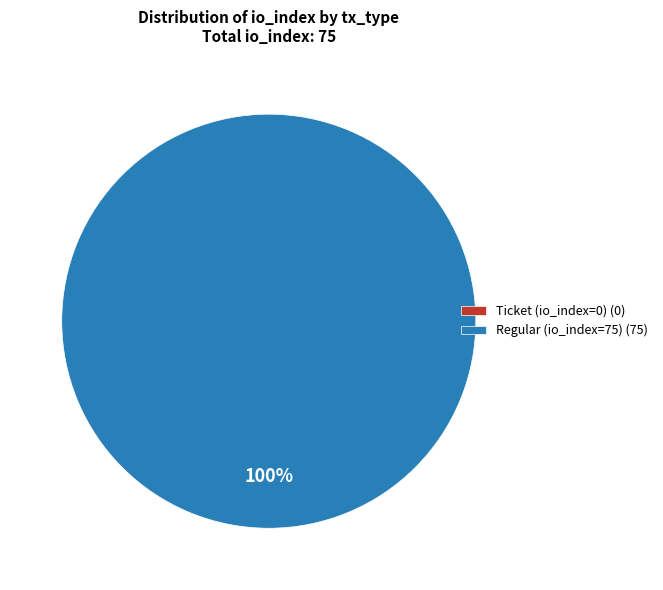

Which slice represents more than half of the pie?

Regular (io_index=75)